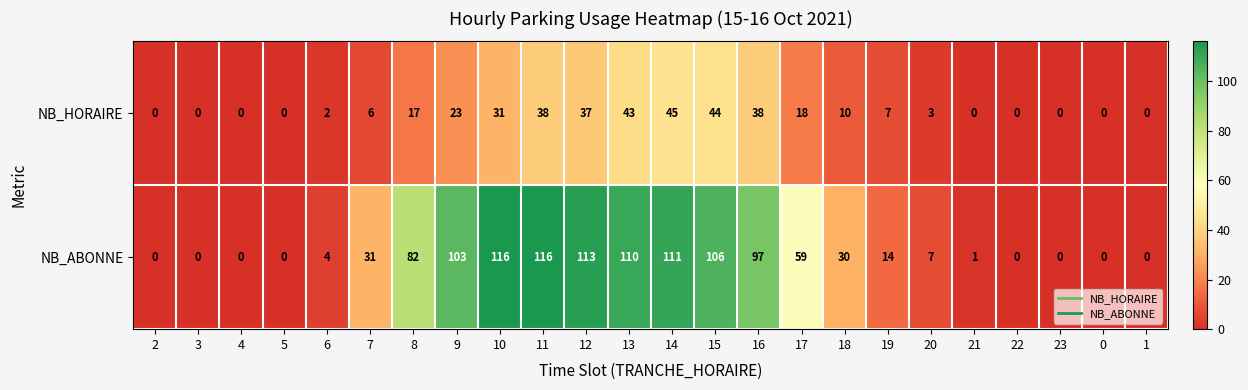

Rank the series by their maximum value, from highest to lowest.

NB_ABONNE, NB_HORAIRE